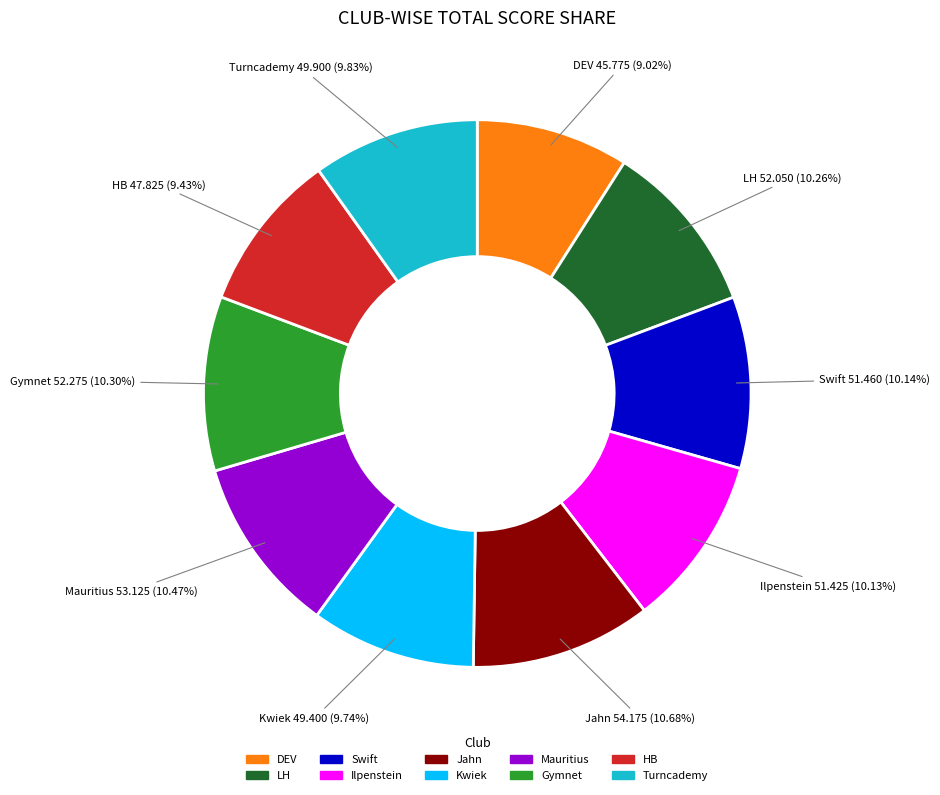

To the nearest percent, what is the combined percentage of LH and DEV?

19%